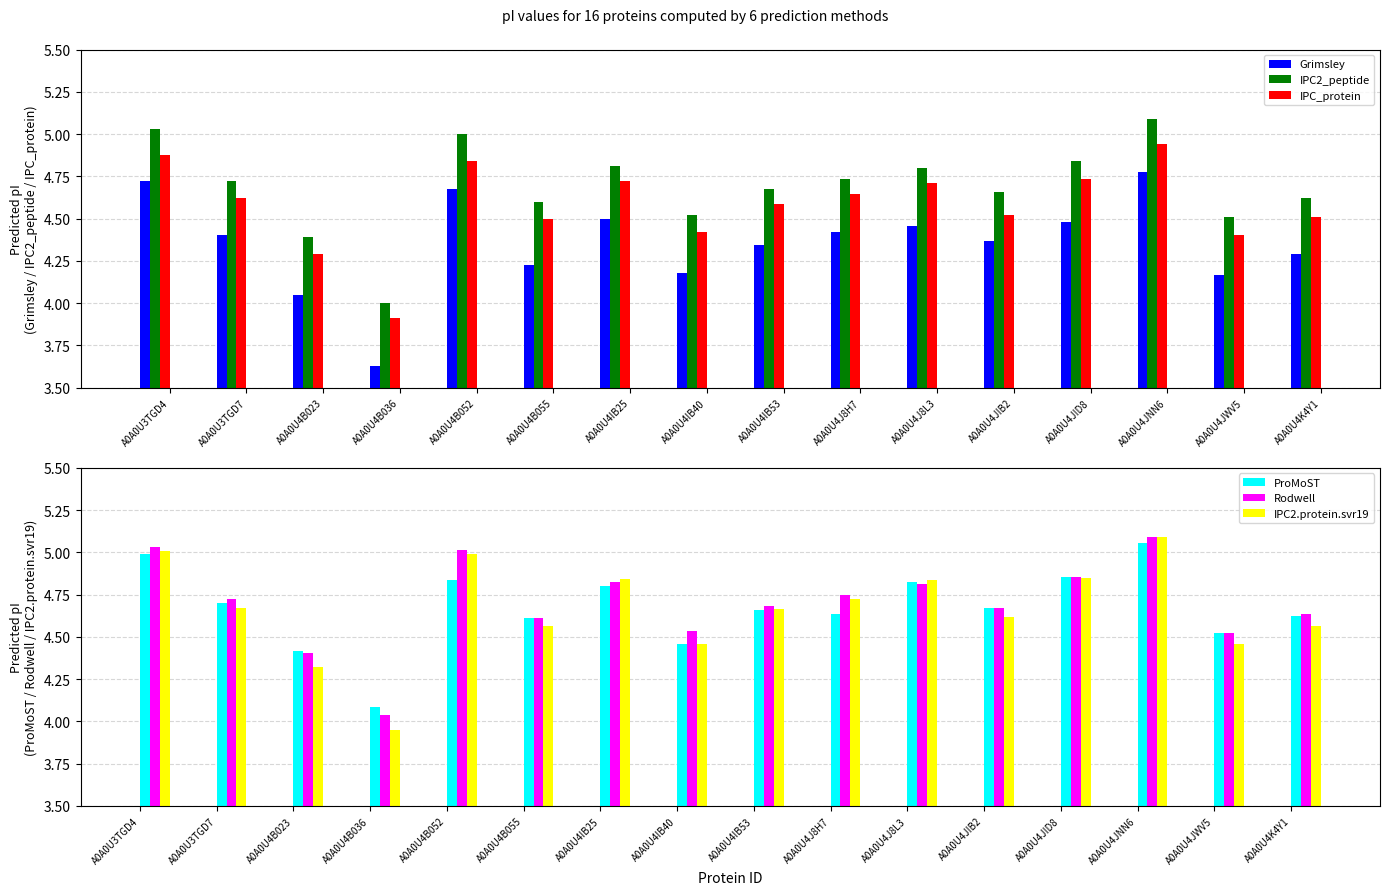

Between A0A0U3TGD7 and A0A0U4JWV5, which series saw the biggest shift?

Grimsley